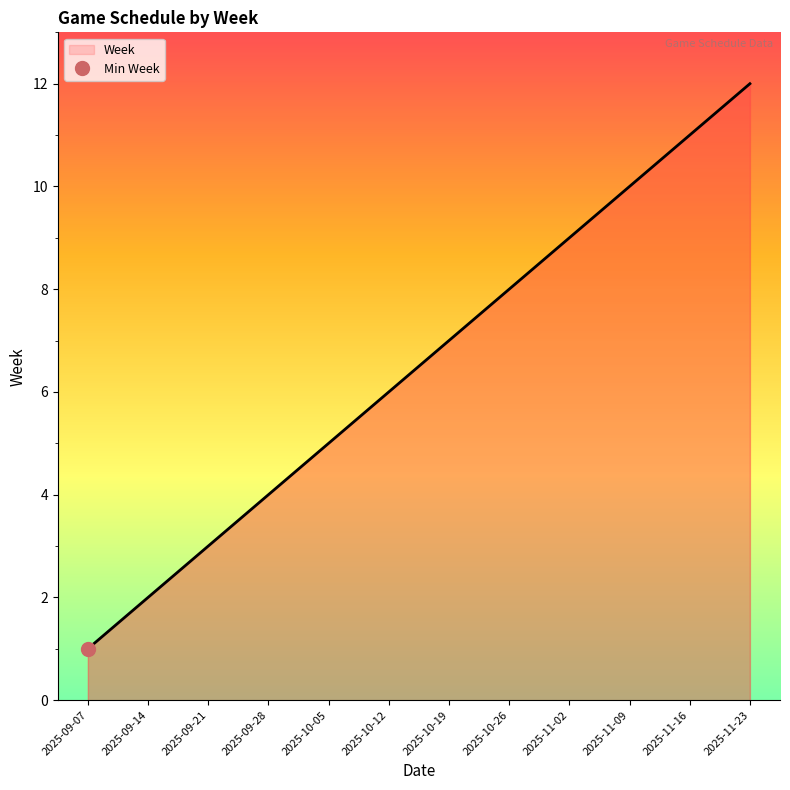

Rank the categories by value from lowest to highest.

2025-09-07, 2025-09-14, 2025-09-21, 2025-09-28, 2025-10-05, 2025-10-12, 2025-10-19, 2025-10-26, 2025-11-02, 2025-11-09, 2025-11-16, 2025-11-23